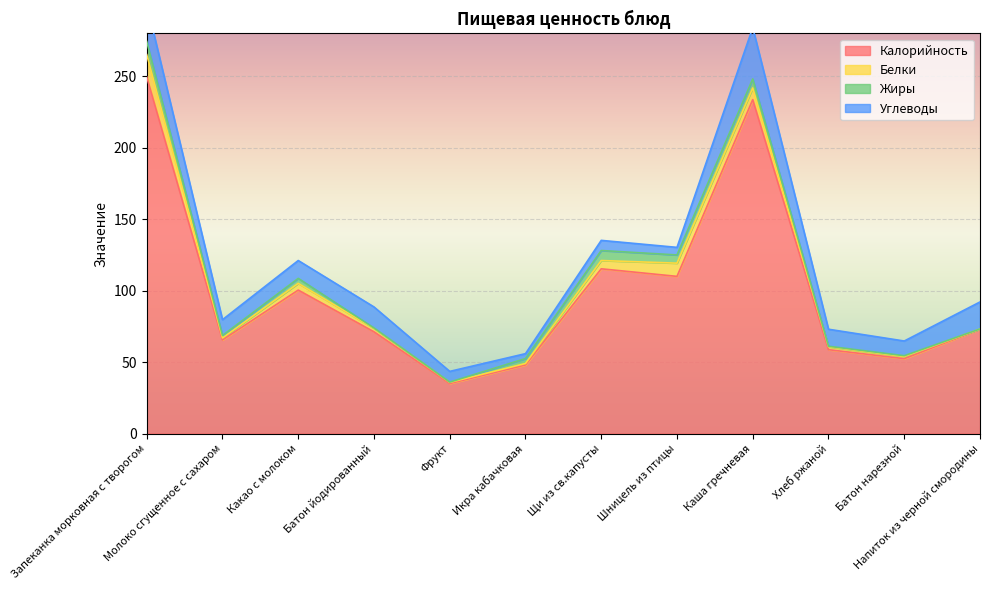

Is the value of Калорийность at Молоко сгущенное с сахаром greater than the value of Жиры at Фрукт?

Yes